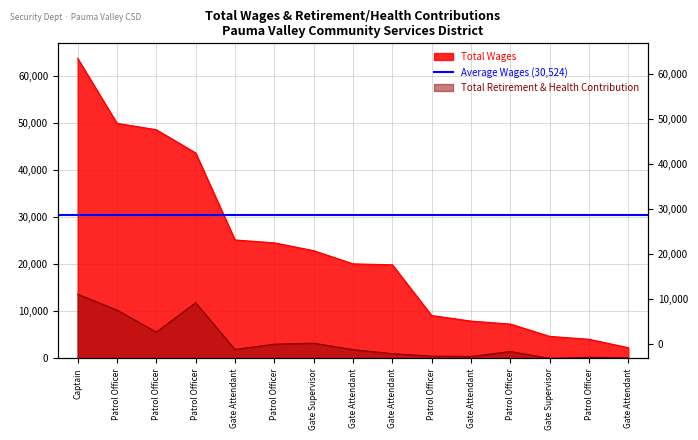

Which series has the largest total across all categories?

Total Wages